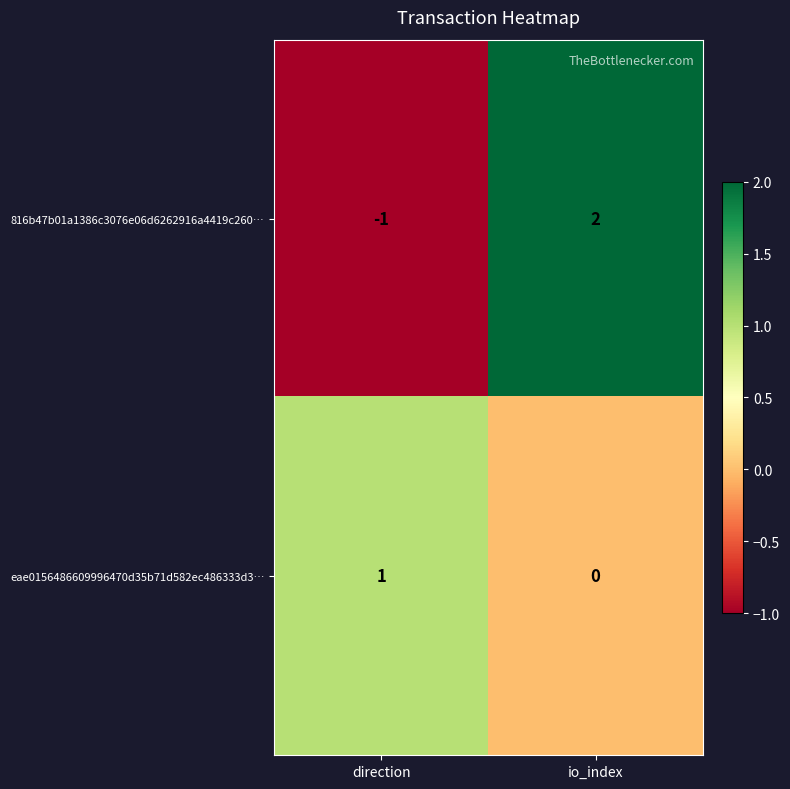

Reading left to right, extract all data points from this chart.

816b47b01a1386c3076e06d6262916a4419c260…: -1	2
eae0156486609996470d35b71d582ec486333d3…: 1	0